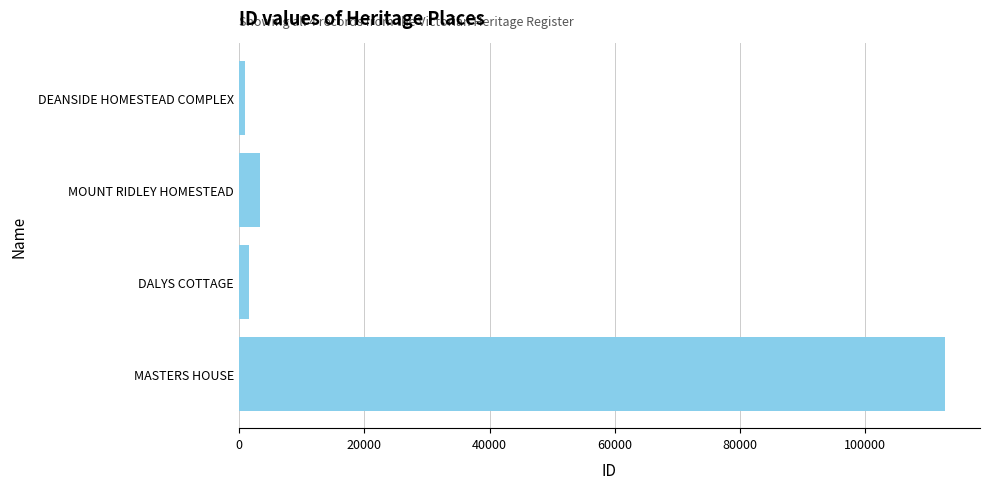

How many bars are there in total?

4